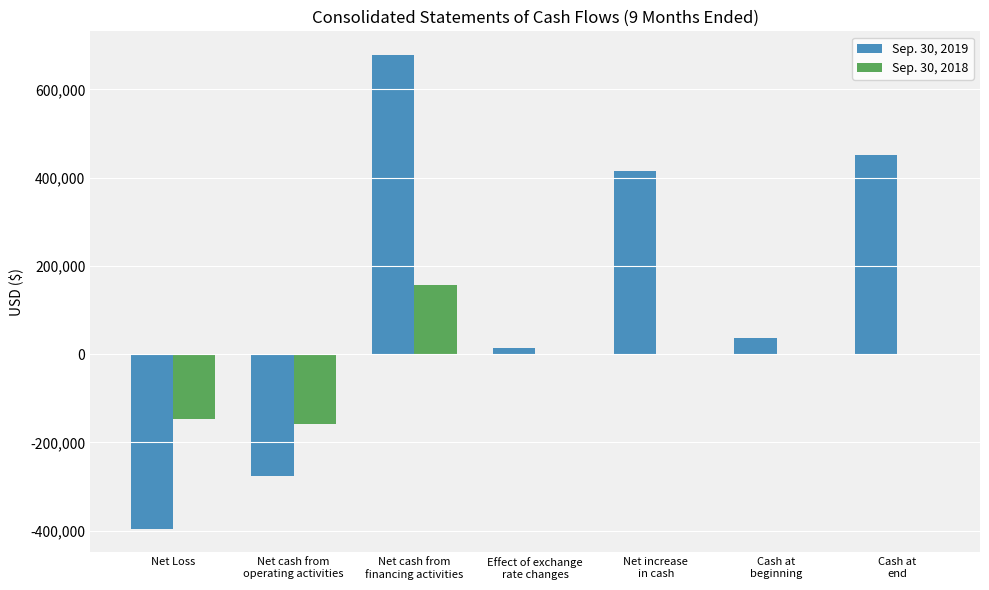

Are the bars horizontal?

No